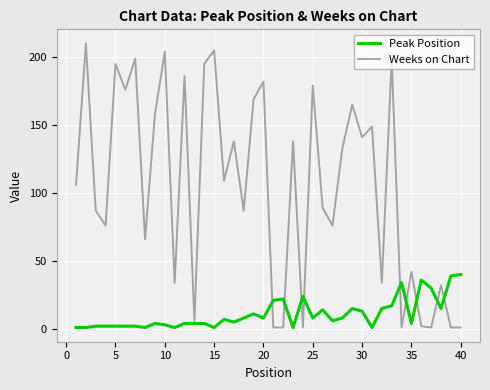

List the series in order of their overall mean, highest first.

Weeks on Chart, Peak Position